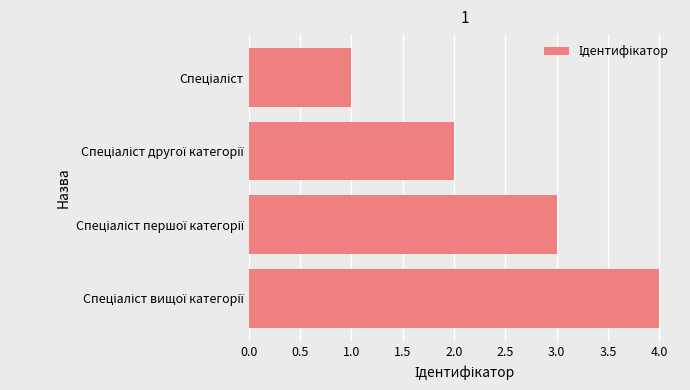

What is the maximum value shown in the chart?

4